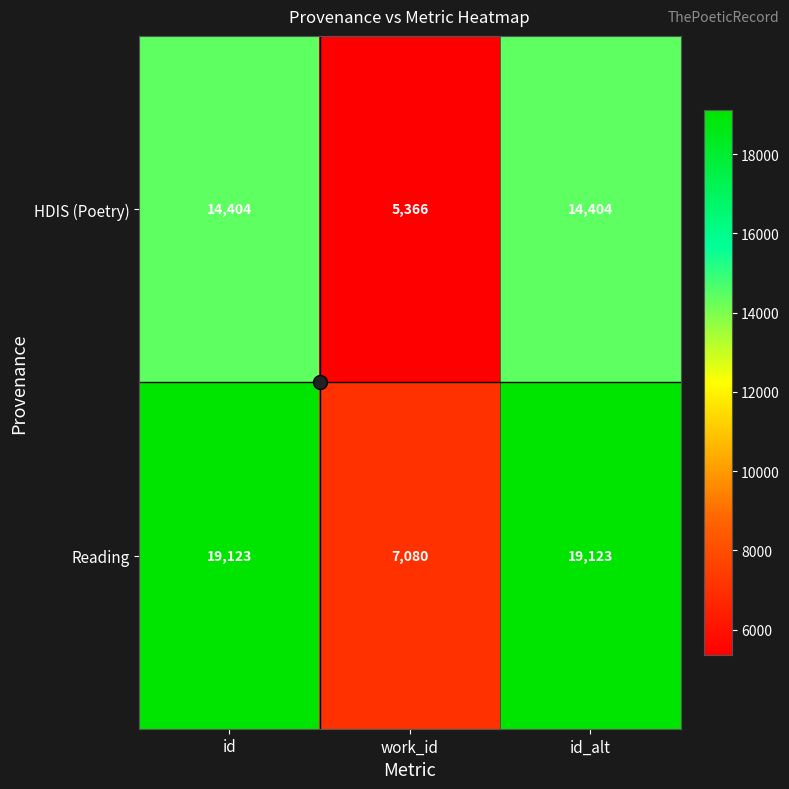

What is the difference between the maximum and minimum values in the Reading series?

12043